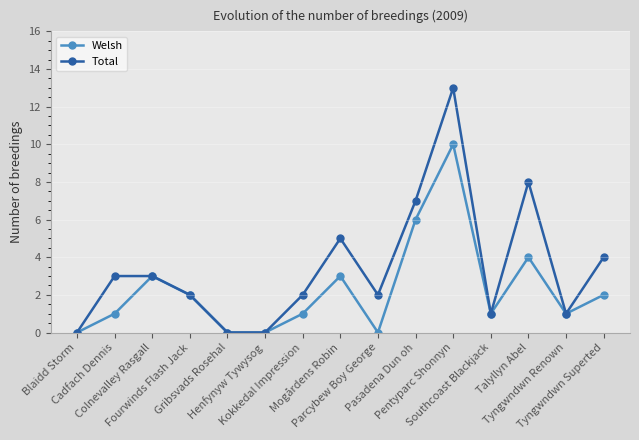

Count the number of data series in this chart.

2